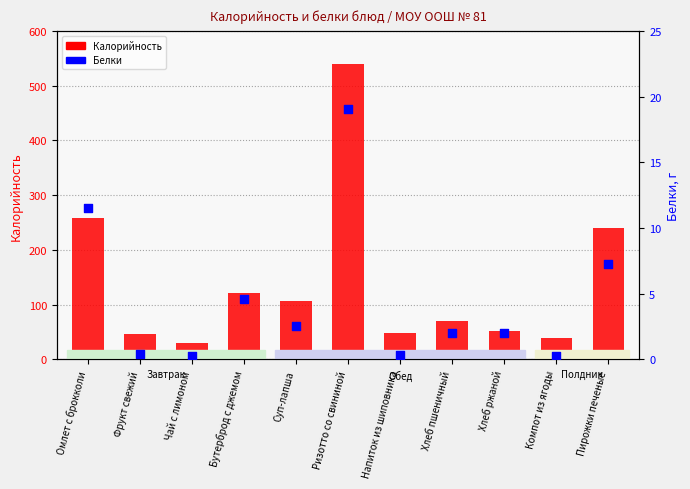

Which series has the widest spread of Y values?

Калорийность